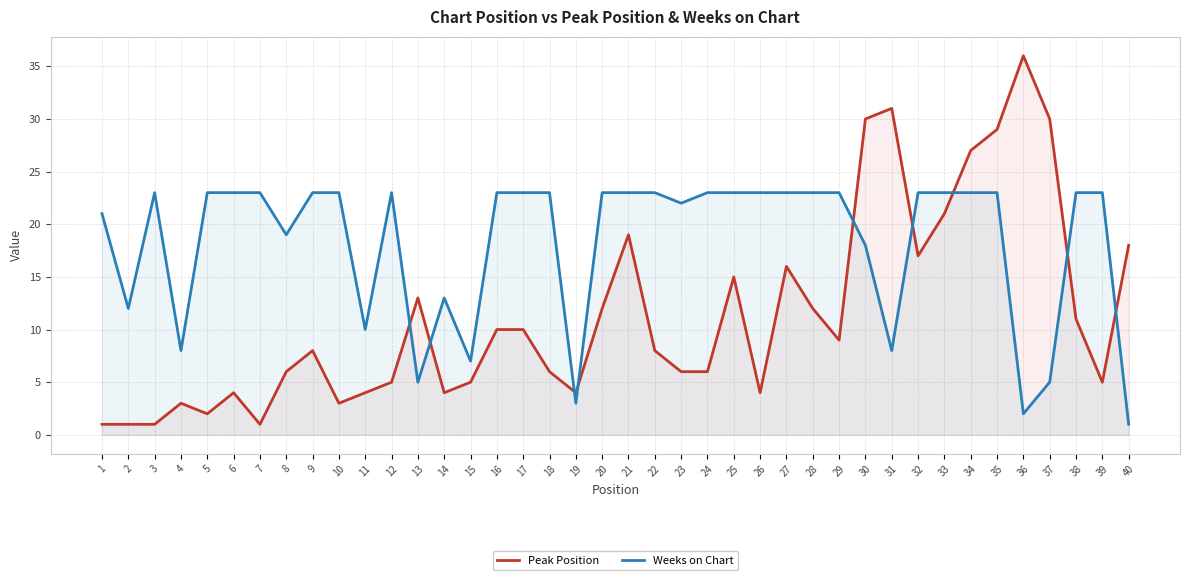

At which category does the chart reach its minimum across all series?

1